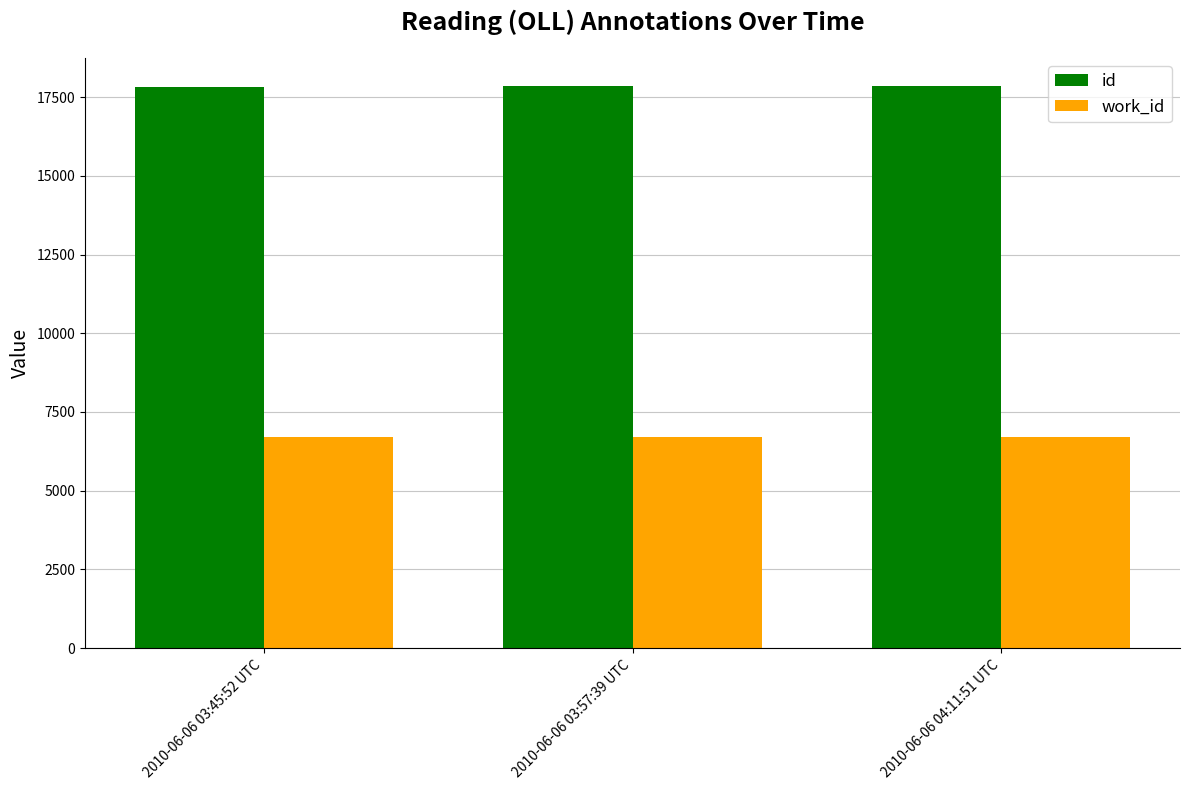

What is the average value of the work_id series?

6709